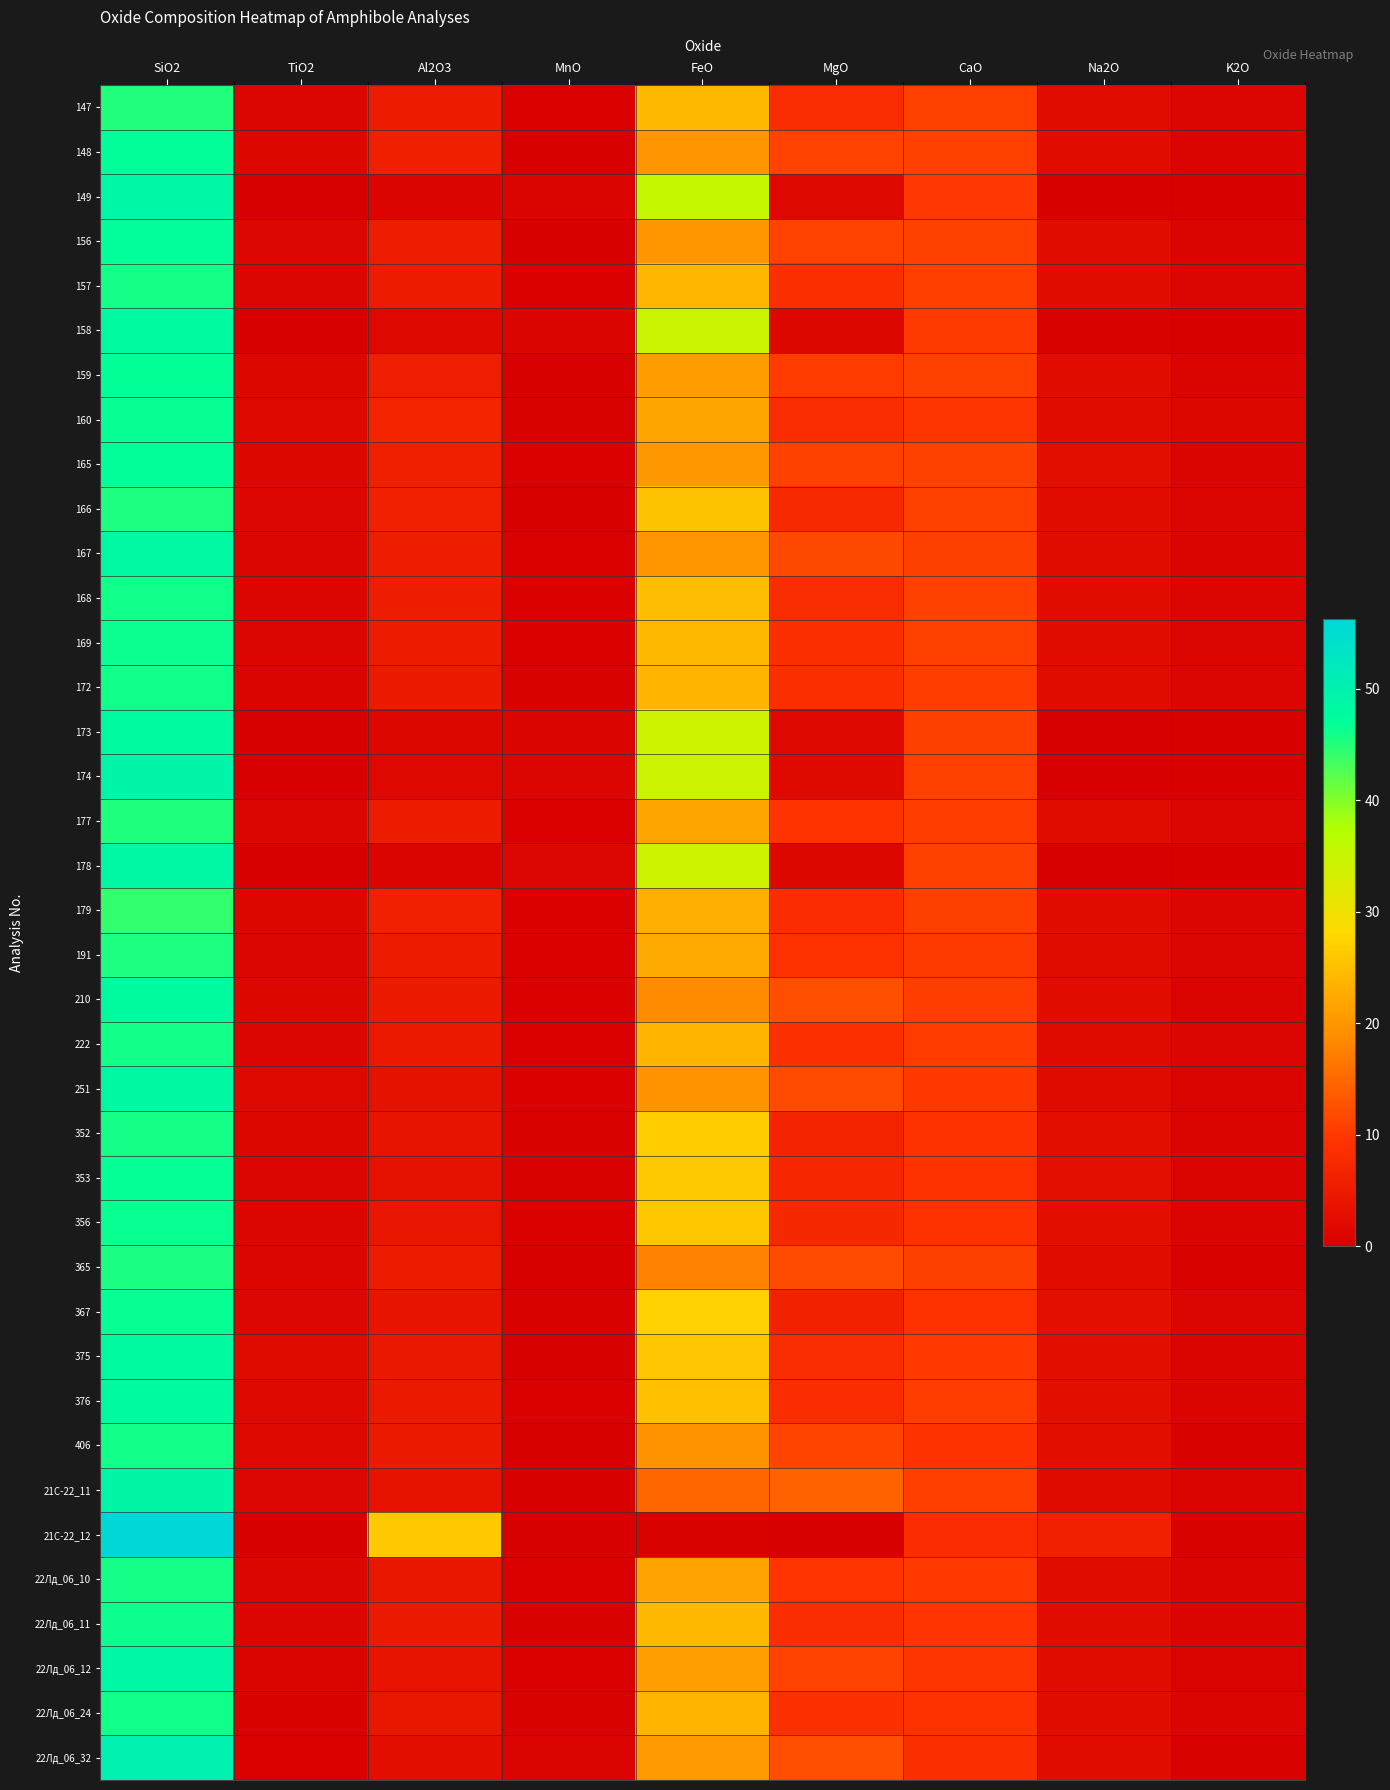

What is the spread (max minus min) of values at FeO?

34.8